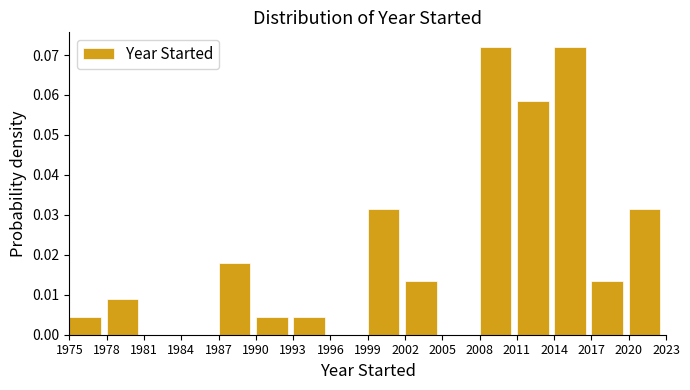

How tall is the bar that spans 2002 to 2005 on the x-axis? The values are not printed on the chart, so give them approximately, as read against the axis.

0.014